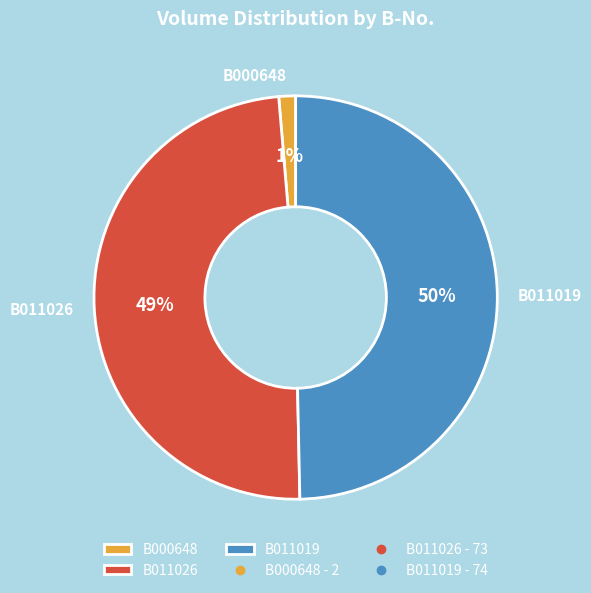

Does B000648 represent more than half of the total?

No